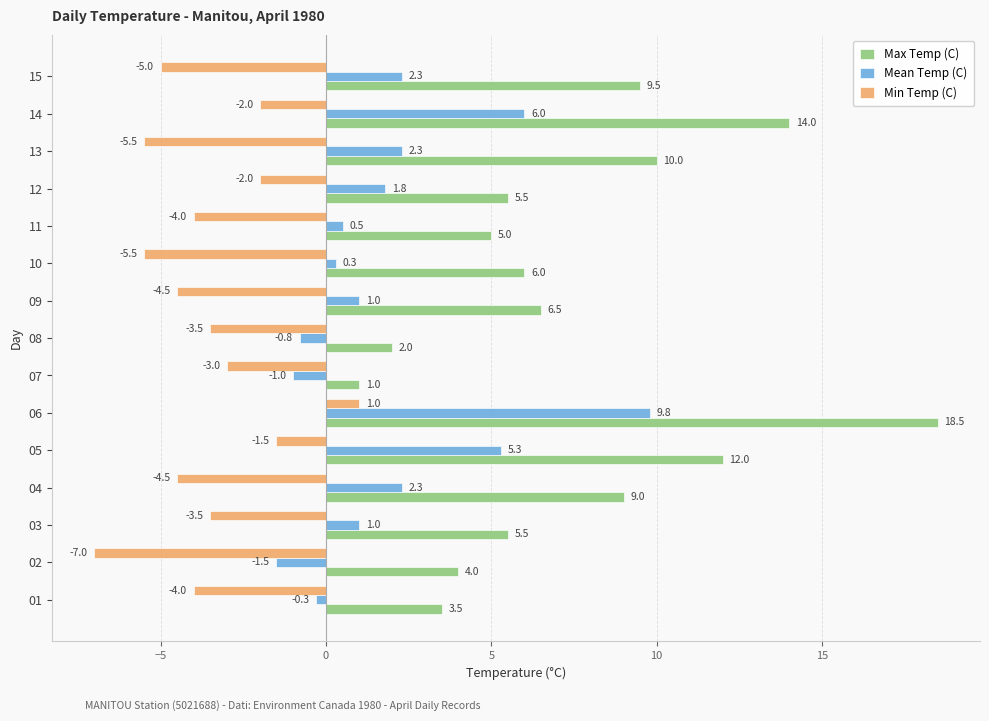

What is the average value of the Mean Temp (C) series?

1.9